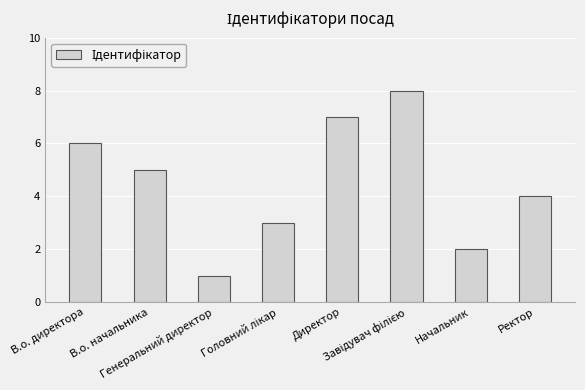

What is the greatest value displayed?

8